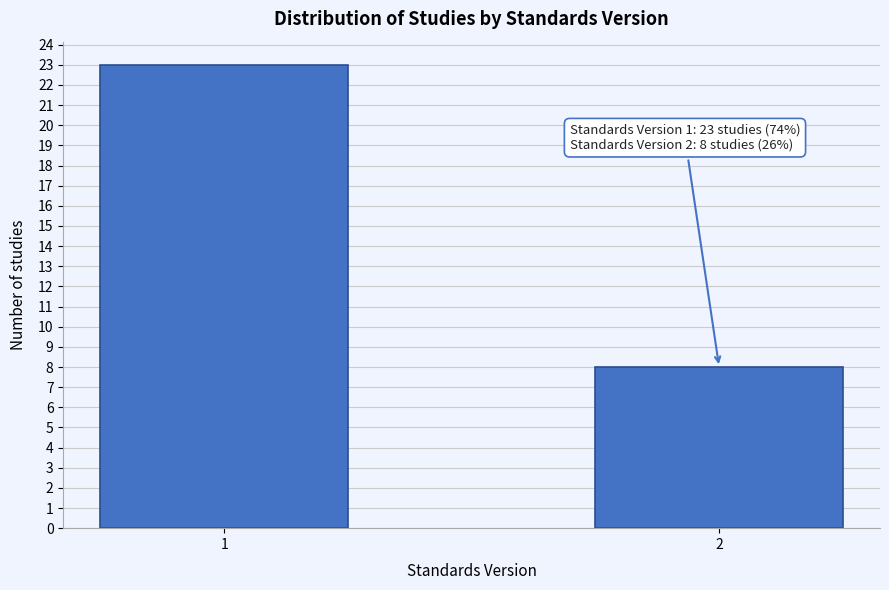

Reading left to right, what are all the values shown in this chart?

1=23	2=8